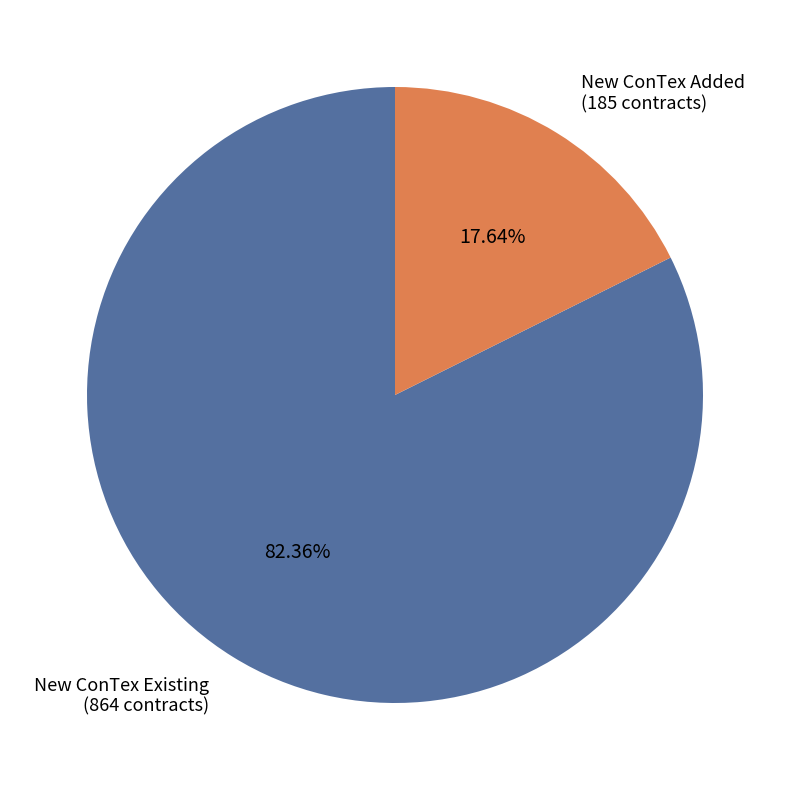

To the nearest percent, what is the difference between the largest and smallest slice percentages?

65%